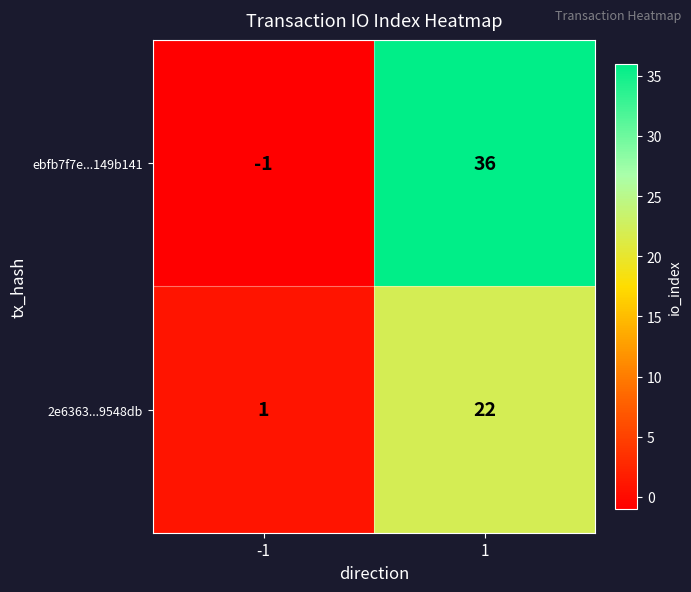

Which series has the largest range (max minus min)?

ebfb7f7e...149b141